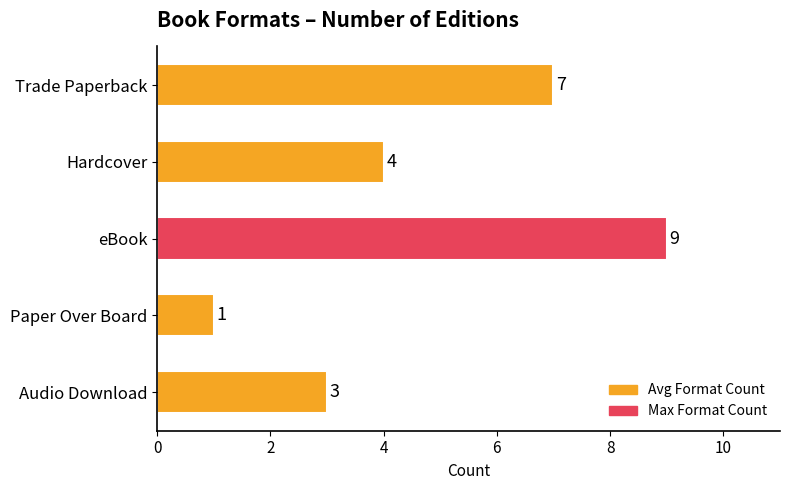

How many bars are there in total?

5